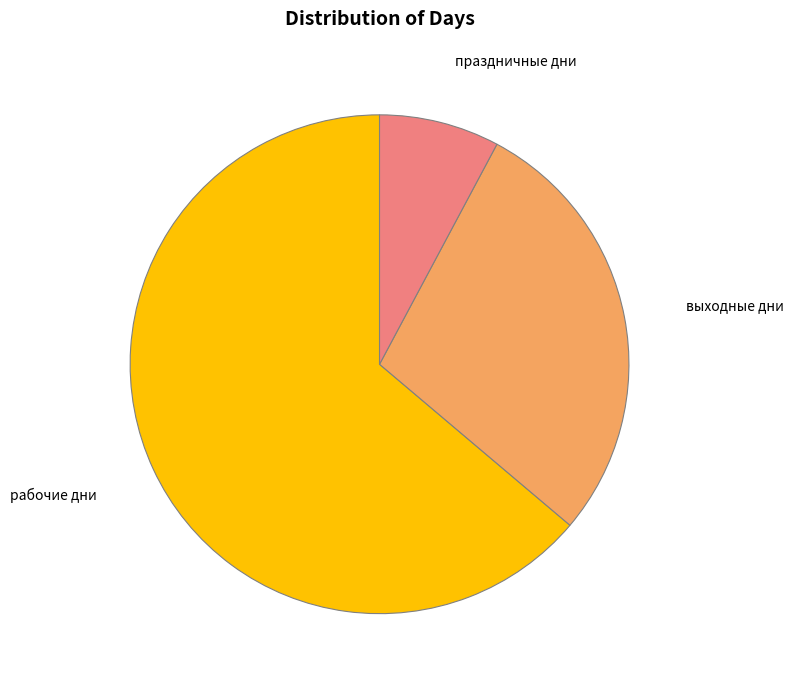

Is there any slice that represents more than half of the pie?

Yes